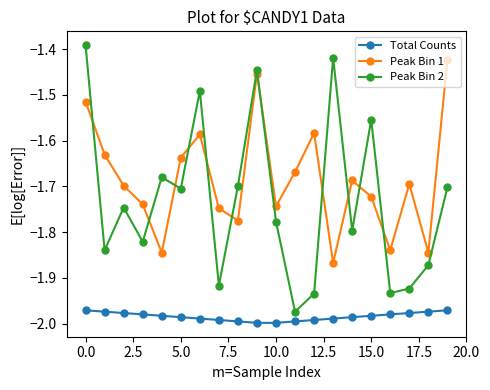

In Peak Bin 1, how many points are higher than both neighbors (excluding endpoints)?

5